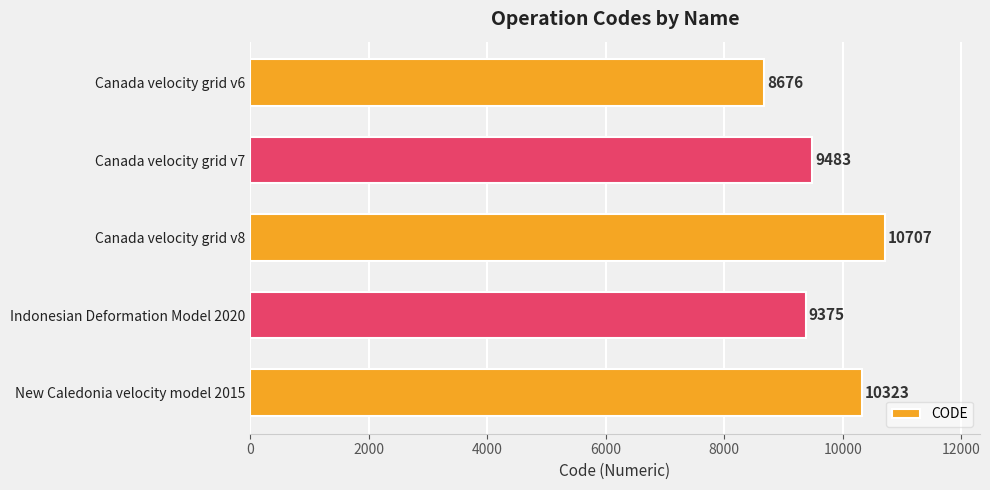

Reading top to bottom, extract all data points from this chart.

8676	9483	10707	9375	10323